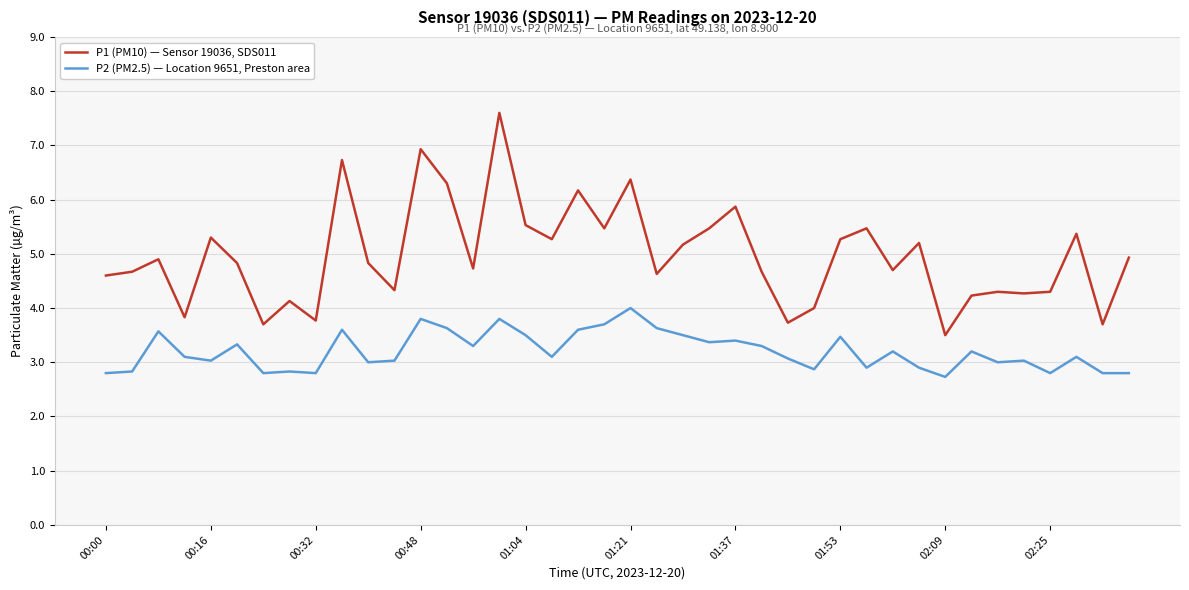

What is the difference between the maximum and minimum values in the P1 (PM10) — Sensor 19036, SDS011 series?

4.1